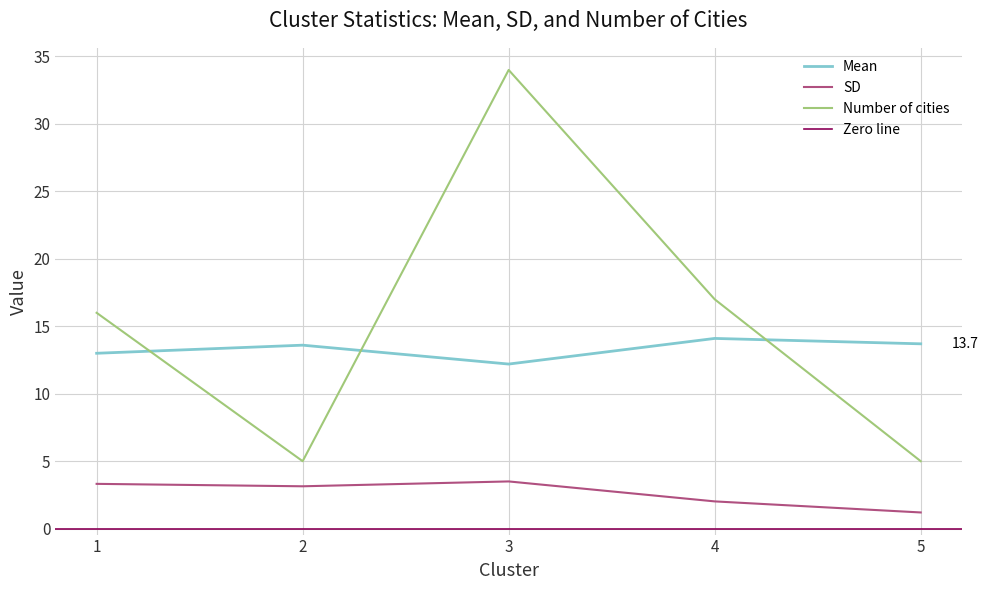

How many data points in Mean are above 13?

3